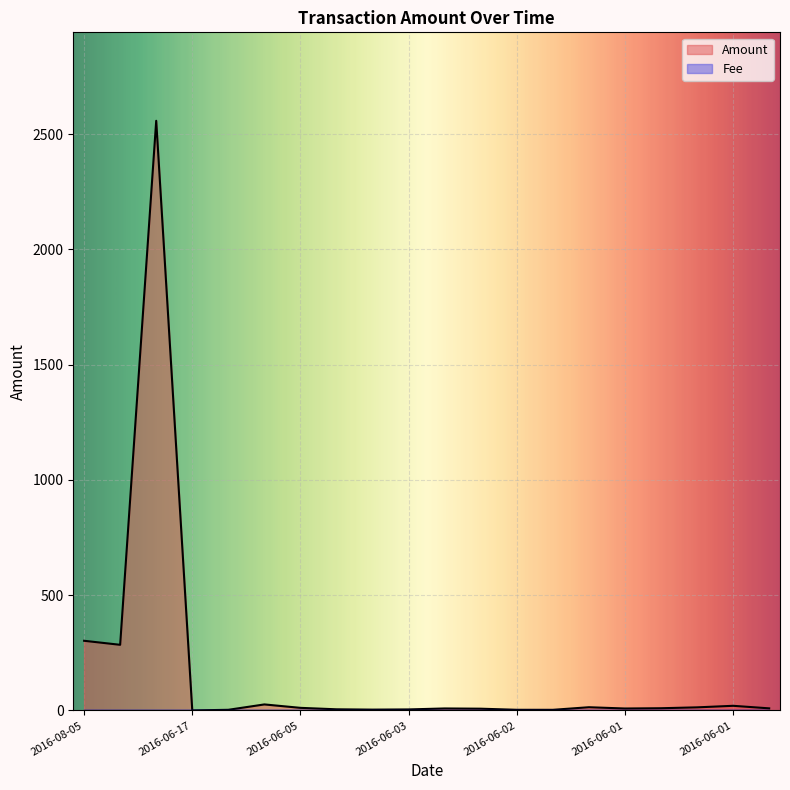

What is the label of the 17th point from the left?

2016-06-01